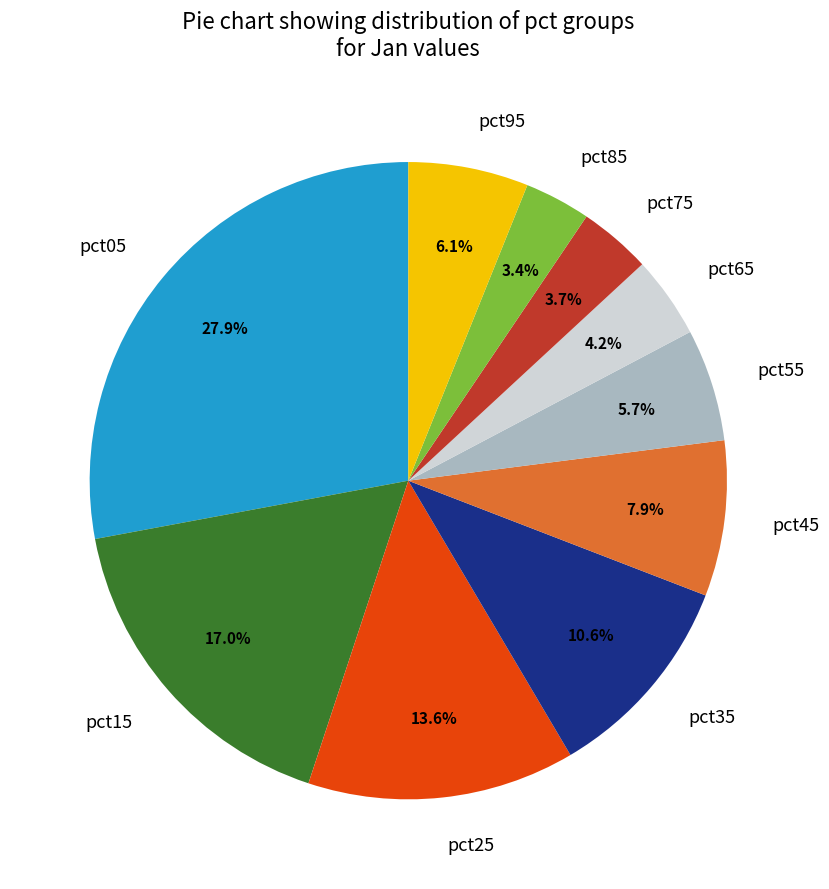

Is there a majority slice in this chart?

No